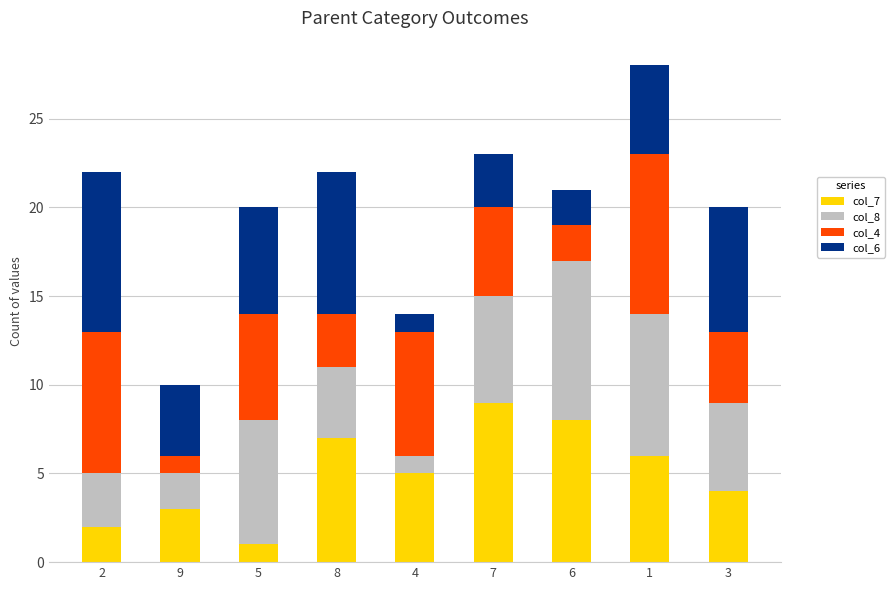

The col_7 series shows 8 at 6. True or false?

True